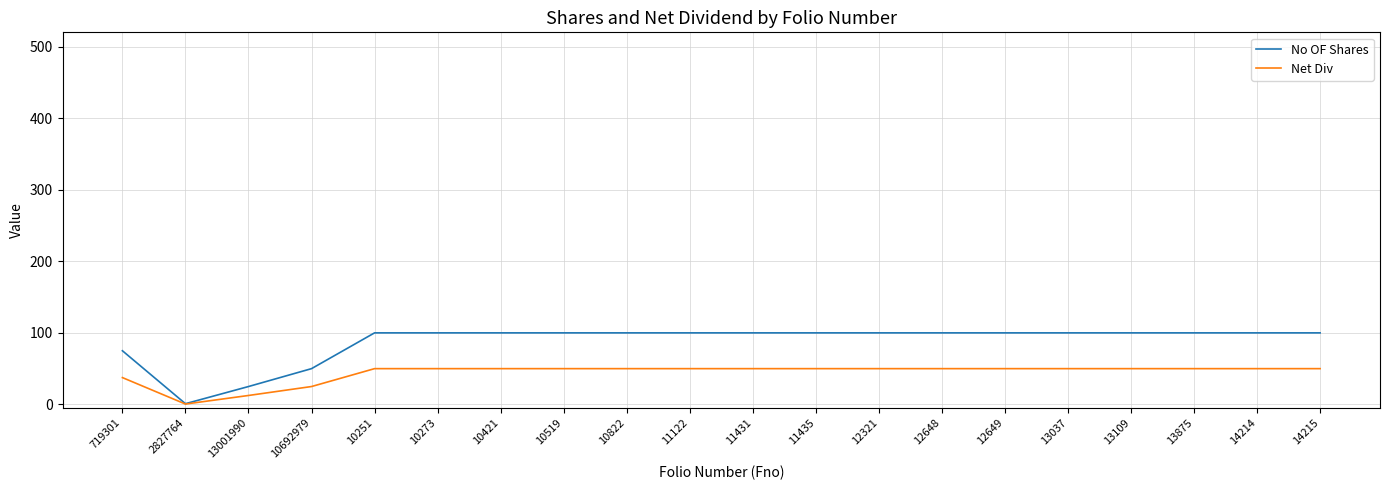

At which label does No OF Shares reach its minimum?

2827764